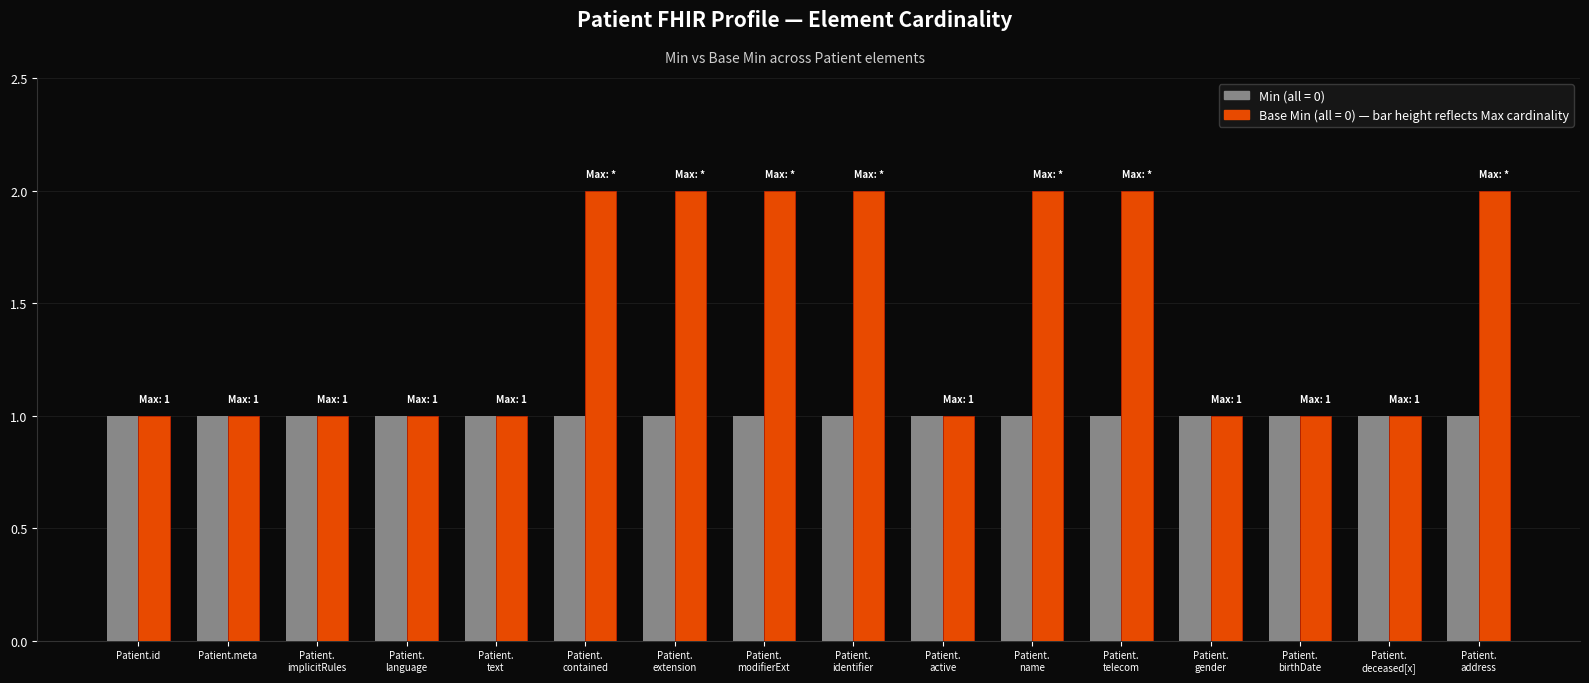

How many bars are there in each group?

2